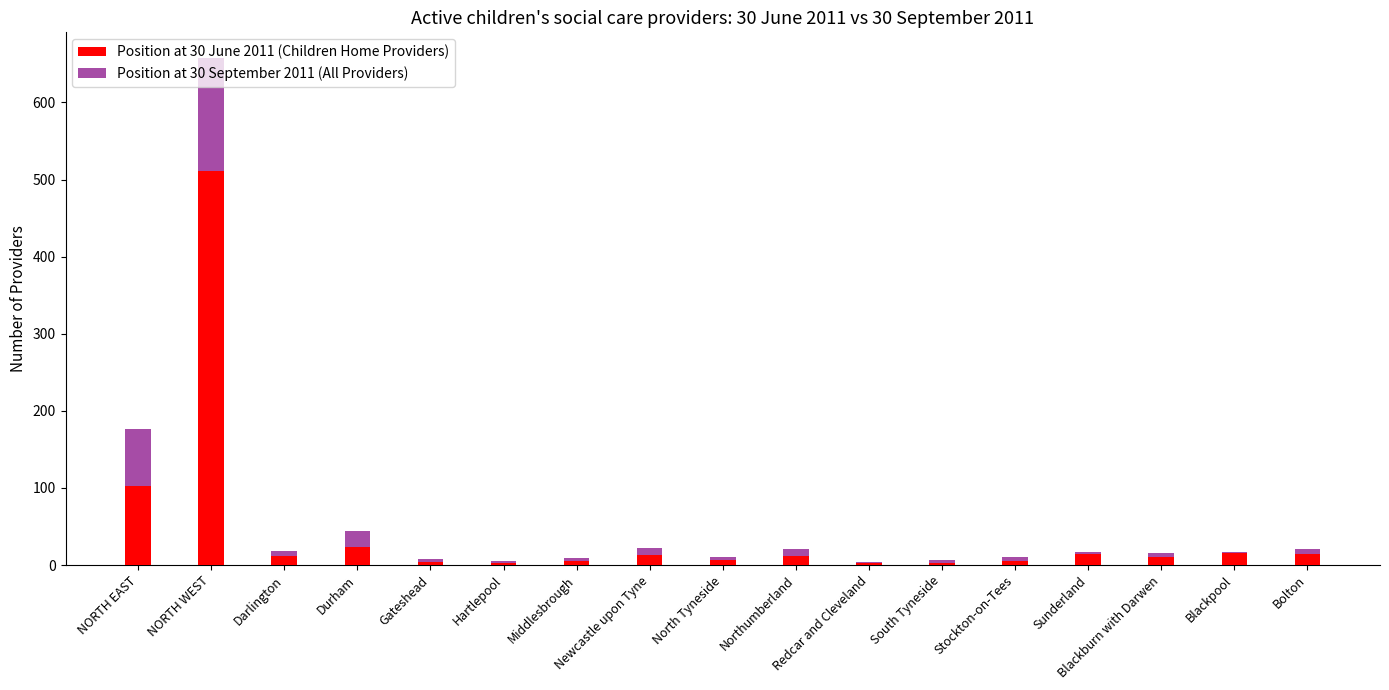

At which category is the sum across all series the highest?

NORTH WEST